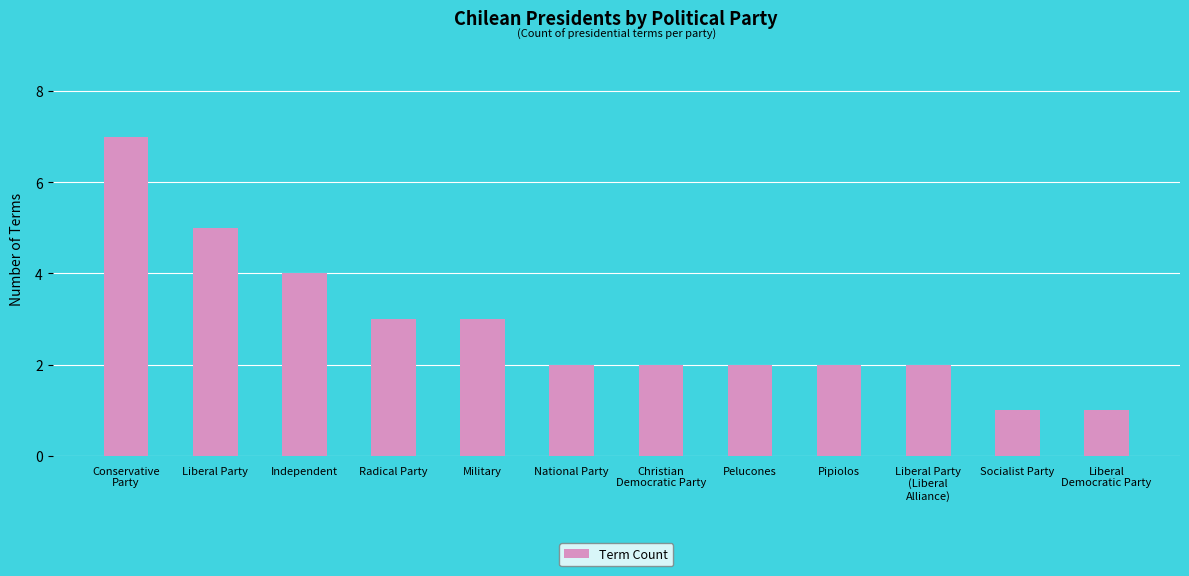

Are the bars horizontal?

No